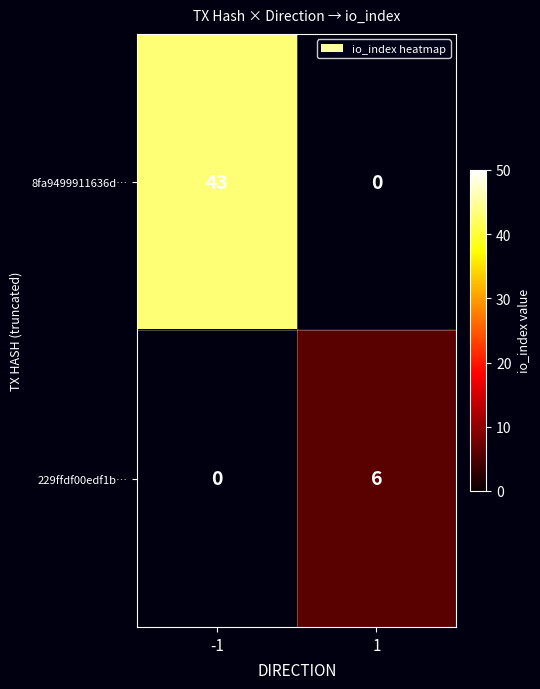

Between -1 and 1, which series saw the biggest shift?

8fa9499911636d…